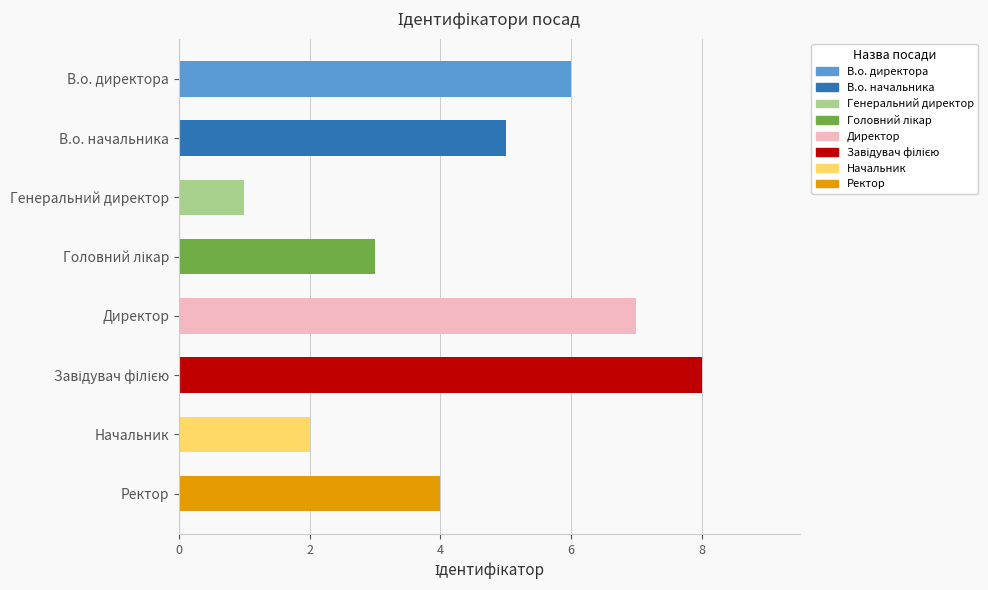

How many values are below 5?

4